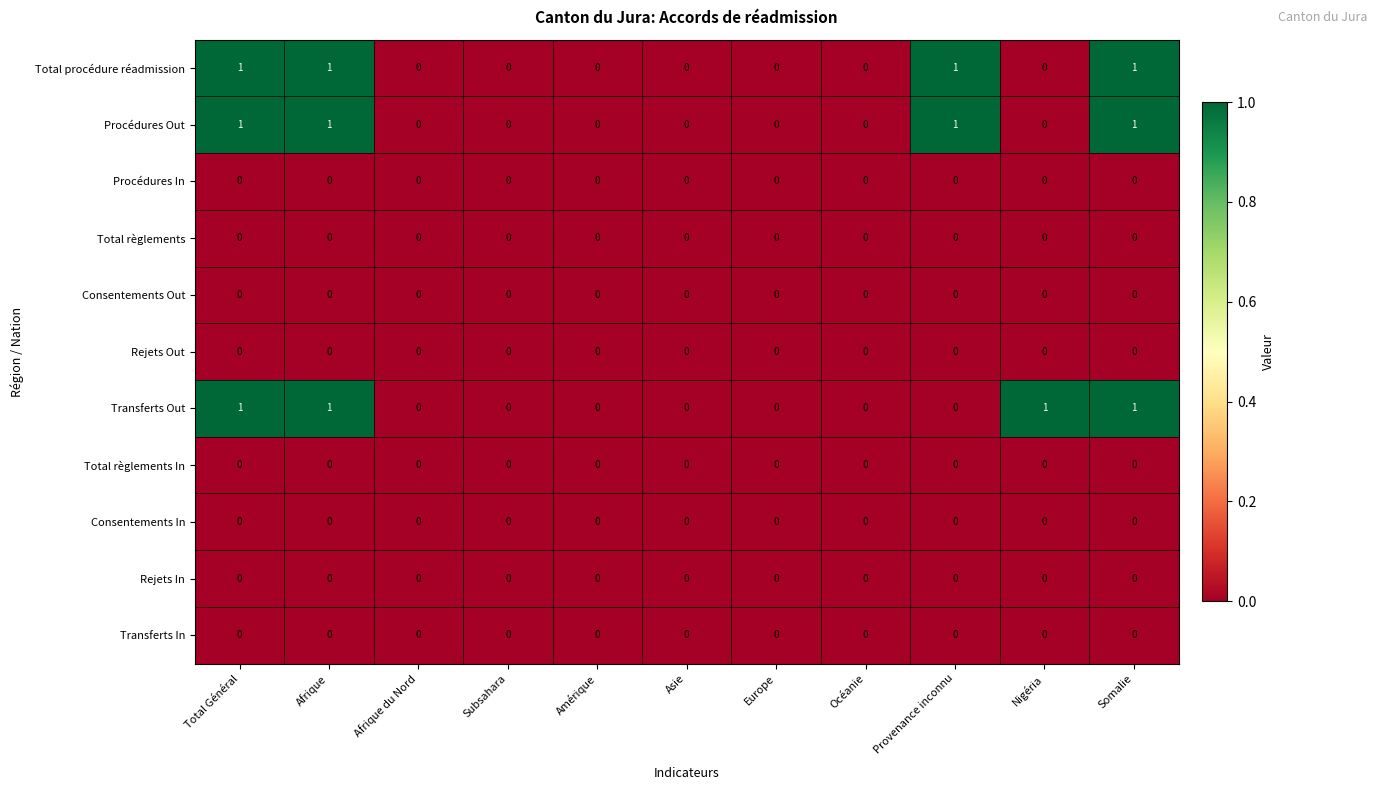

The Total règlements series shows 0 at Nigéria. True or false?

True